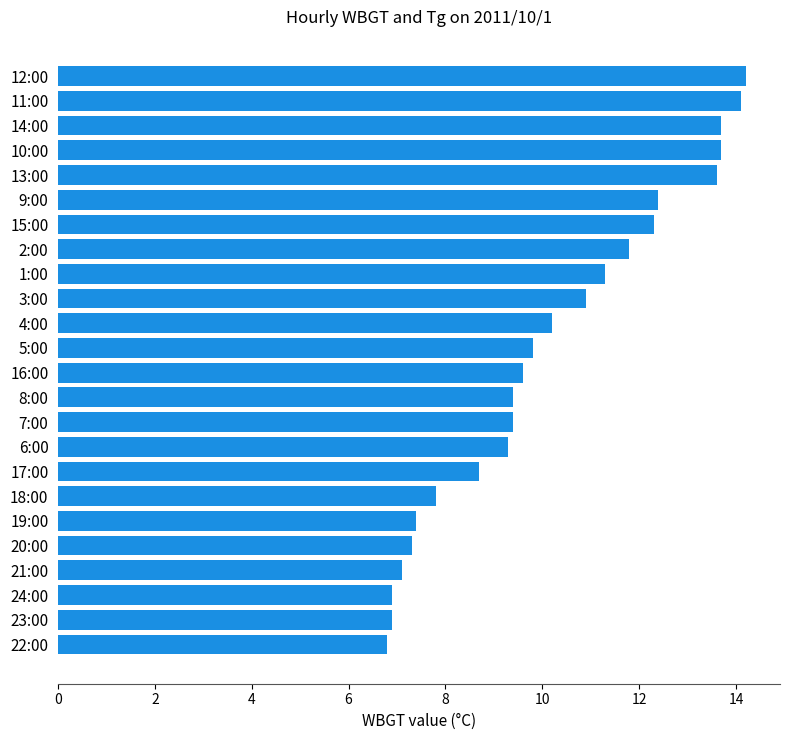

Reading bottom to top, transcribe all the data shown in this chart.

6.8	6.9	6.9	7.1	7.3	7.4	7.8	8.7	9.3	9.4	9.4	9.6	9.8	10.2	10.9	11.3	11.8	12.3	12.4	13.6	13.7	13.7	14.1	14.2